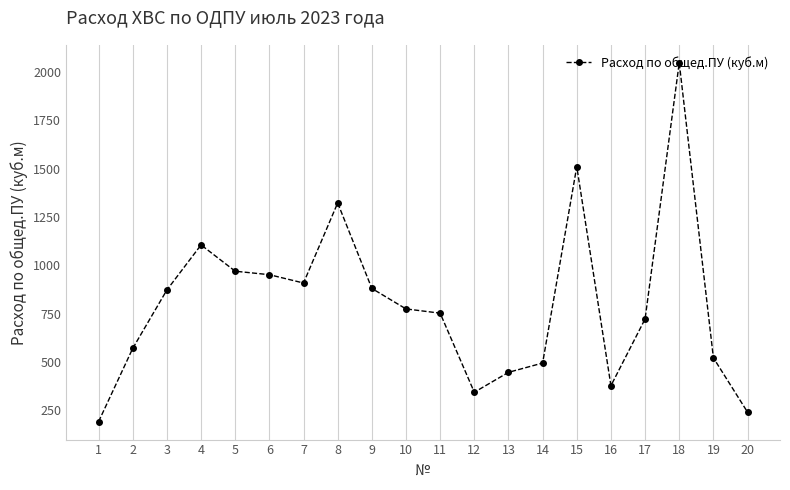

Read the value at 8.

1323